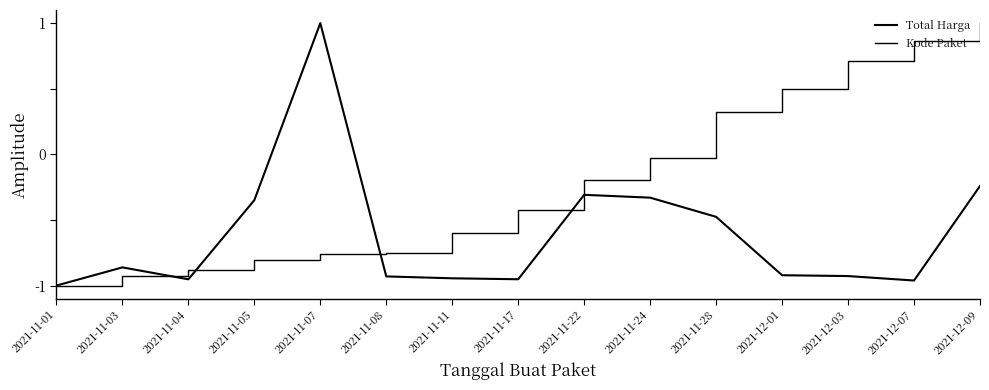

How many Total Harga values are between 0 and 1?

1